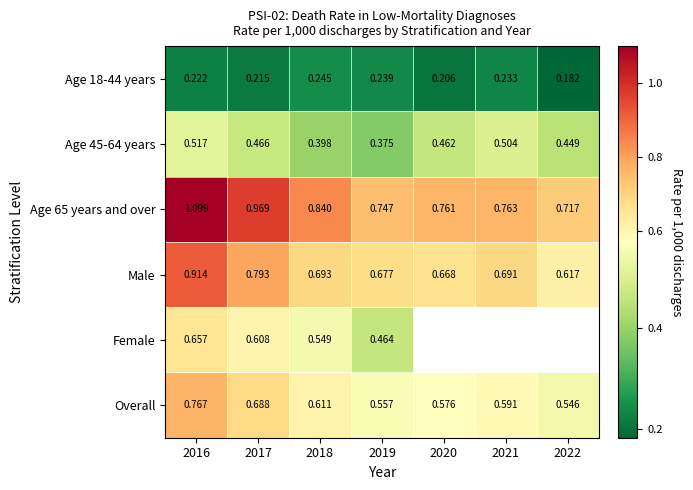

Which category has the highest value in the Age 45-64 years series?

2016